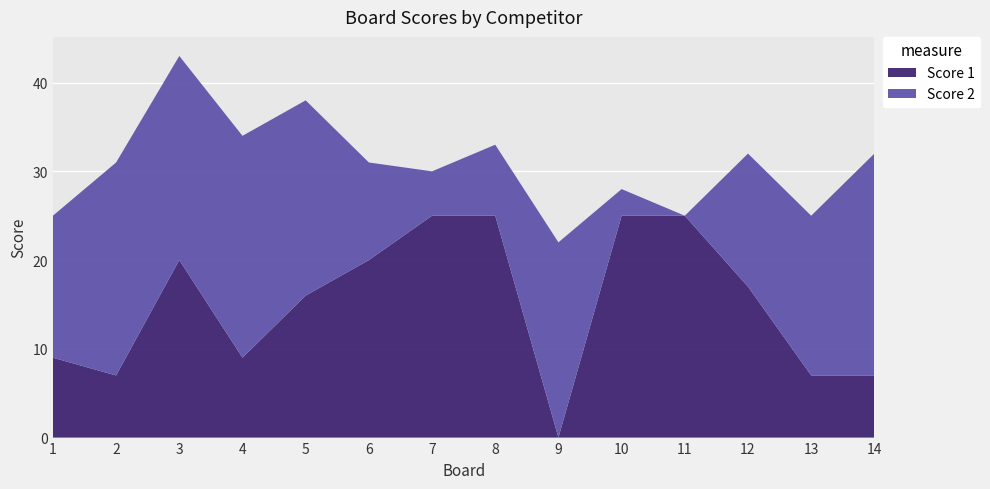

Reading right to left, what are all the values shown in this chart?

Score 1: 14=7	13=7	12=17	11=25	10=25	9=0	8=25	7=25	6=20	5=16	4=9	3=20	2=7	1=9
Score 2: 14=25	13=18	12=15	11=0	10=3	9=22	8=8	7=5	6=11	5=22	4=25	3=23	2=24	1=16